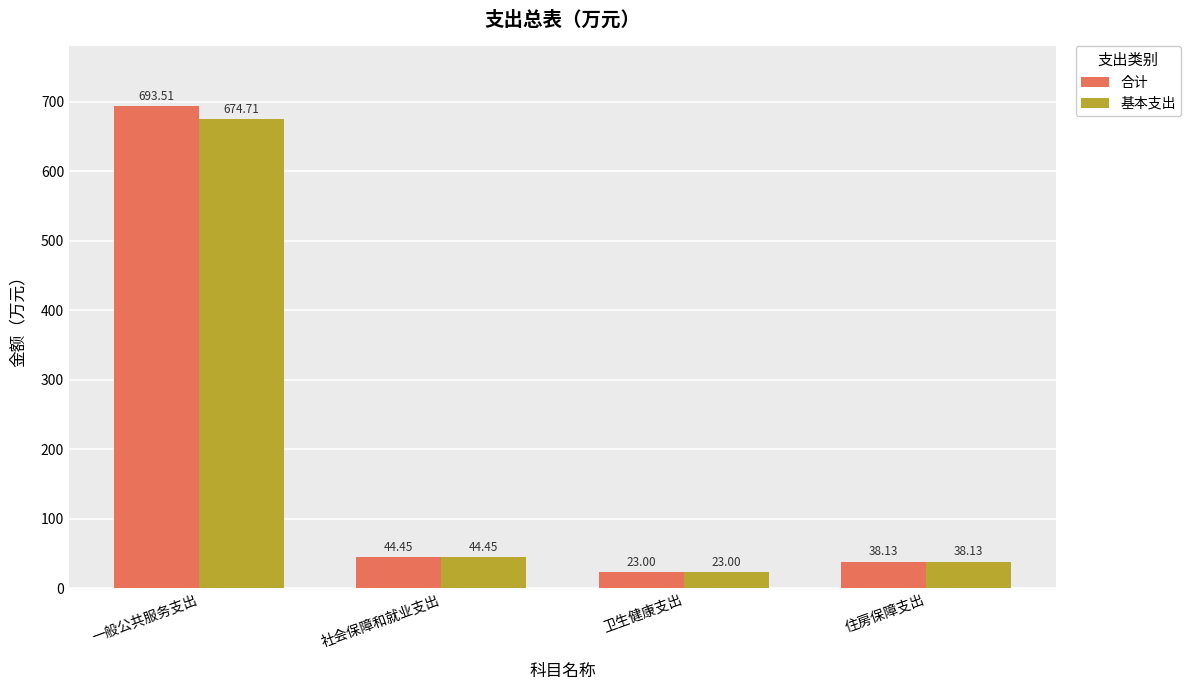

Where is 合计 nearest to the value 358?

社会保障和就业支出